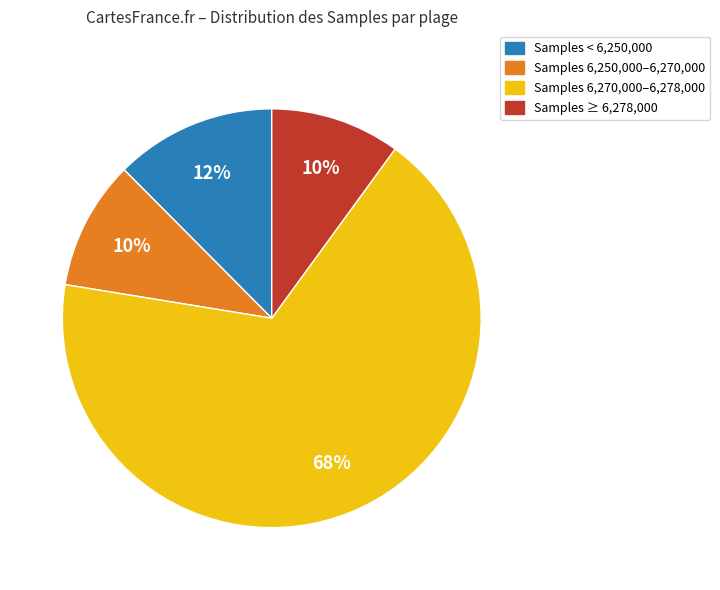

How many slices are in this pie chart?

4